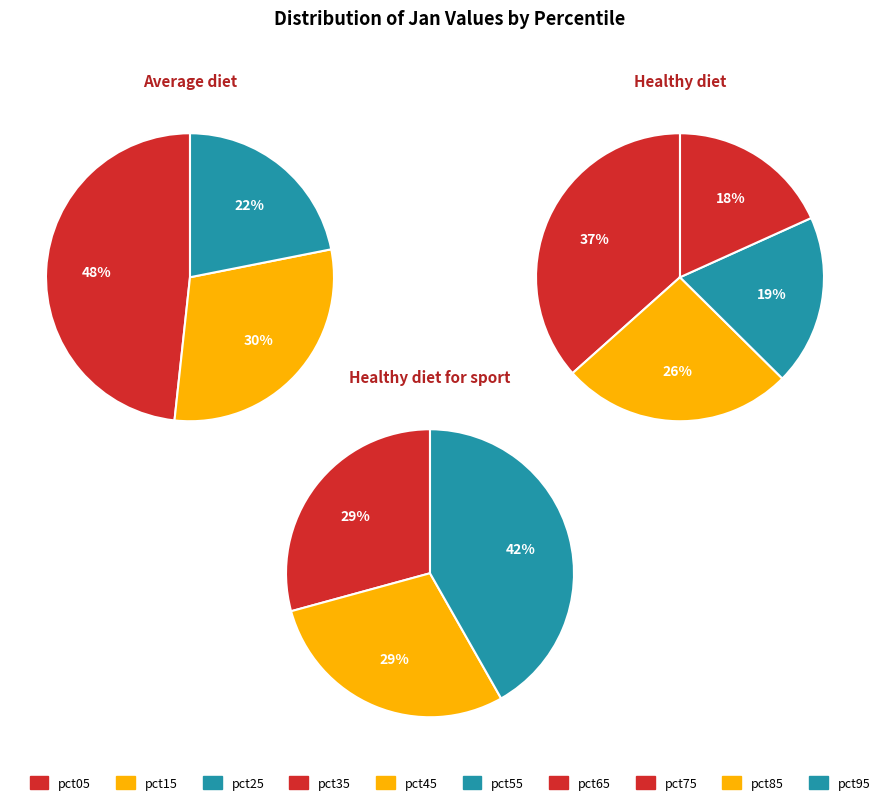

Which has a higher value, pct85 or pct75?

pct75